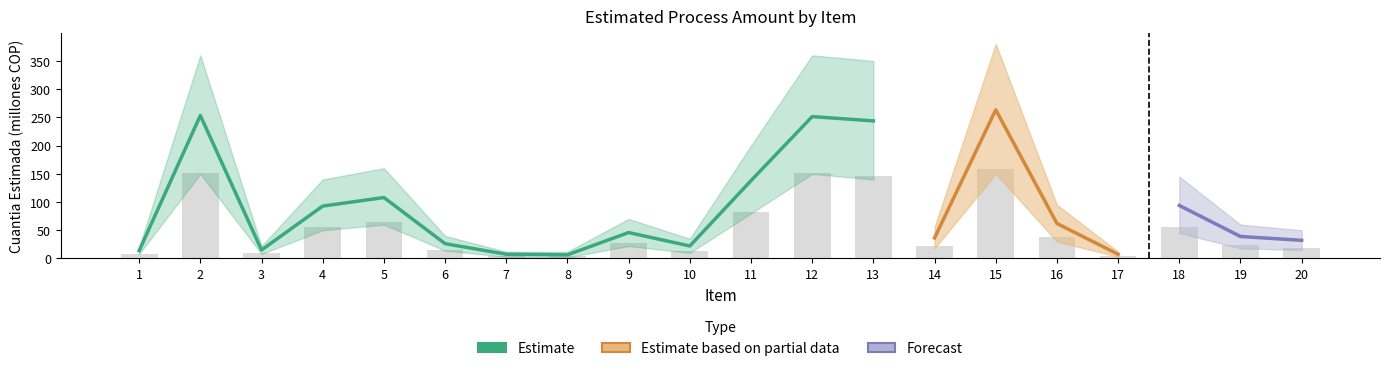

What is the highest value of the Upper Band series?

380.0